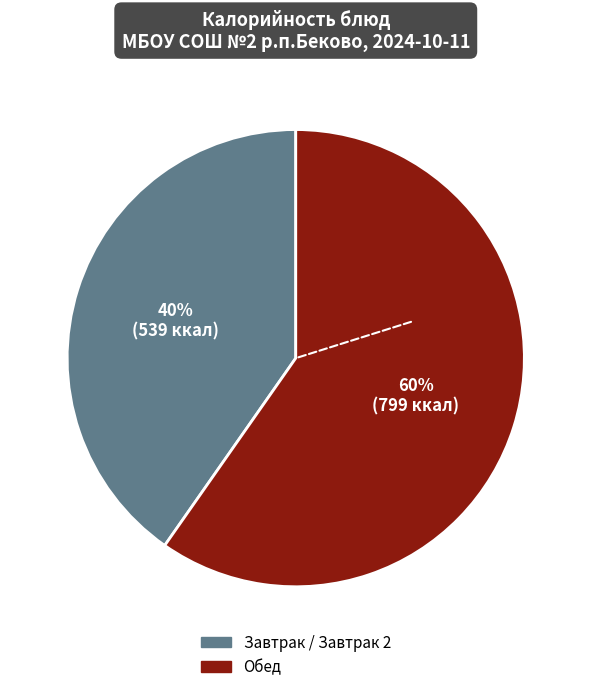

Does any single category account for the majority?

Yes